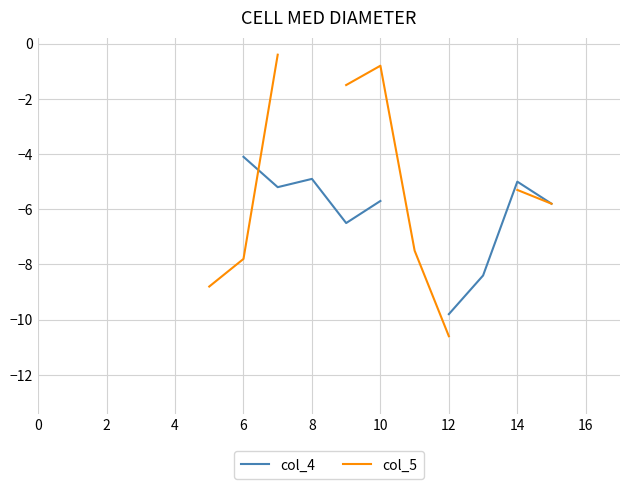

Does the chart display data point markers on the line(s)?

No